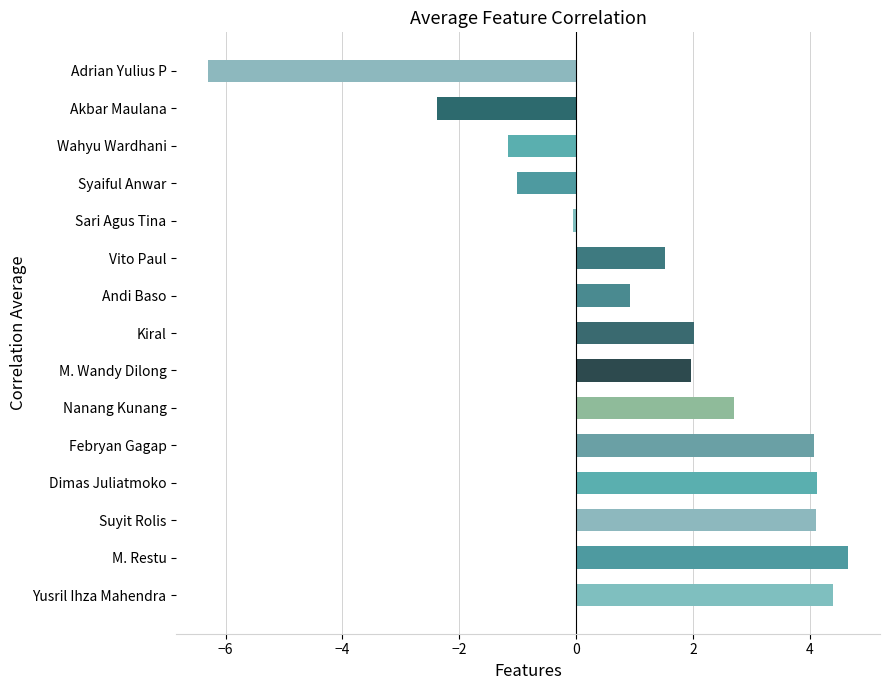

Between Wahyu Wardhani and M. Wandy Dilong, which is larger?

M. Wandy Dilong